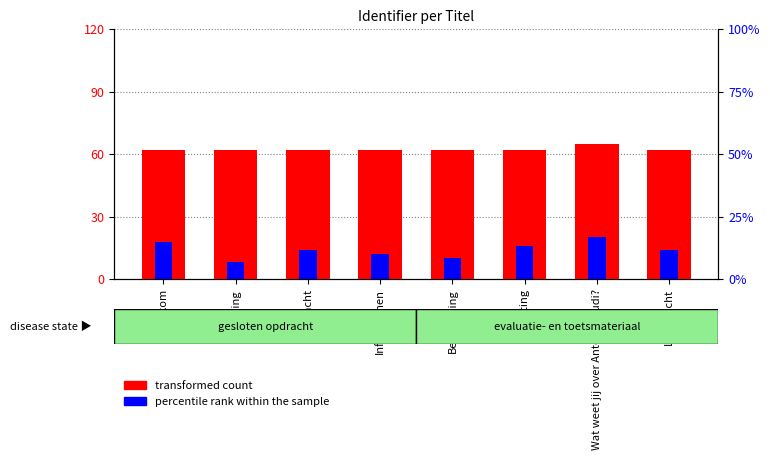

List the series in order of their overall mean, highest first.

transformed count, percentile rank within the sample